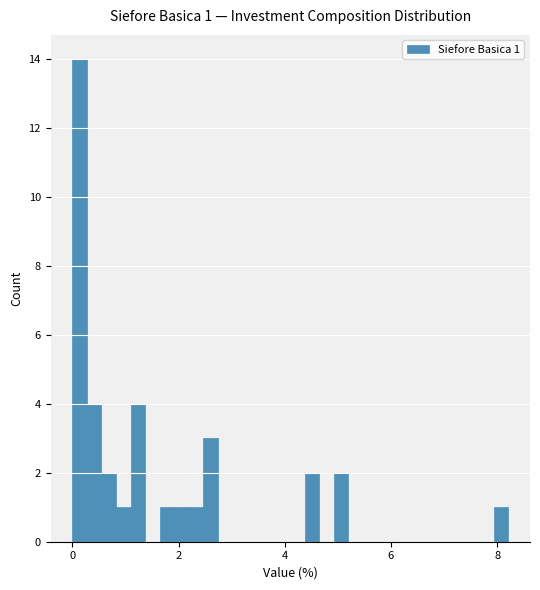

Around what value on the x-axis is the tallest bar? Give the approximate position of its centre, as read against the axis.

0.2